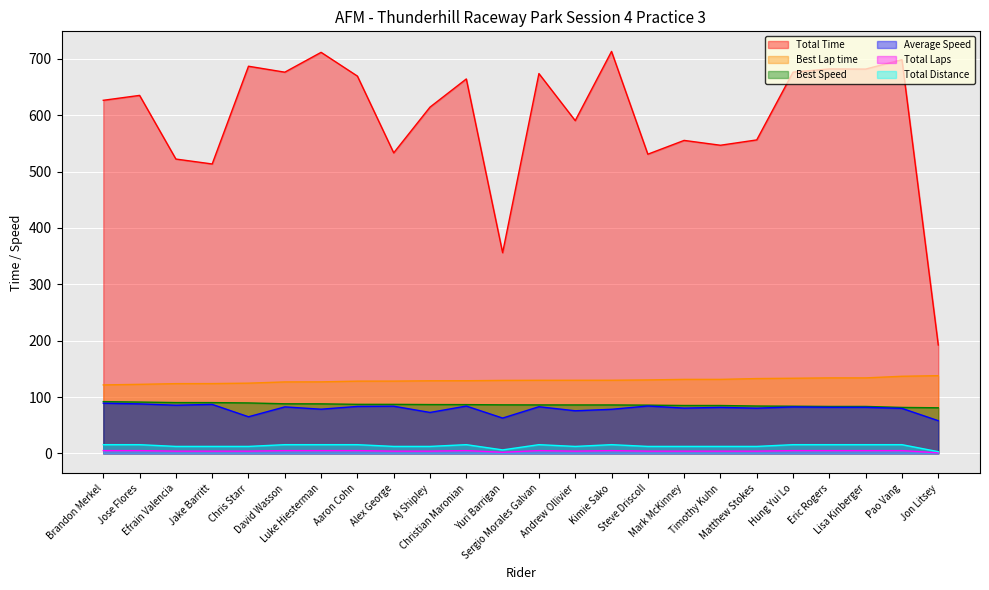

Rank the series at Mark McKinney from highest to lowest value.

Total Time, Best Lap time, Best Speed, Average Speed, Total Distance, Total Laps